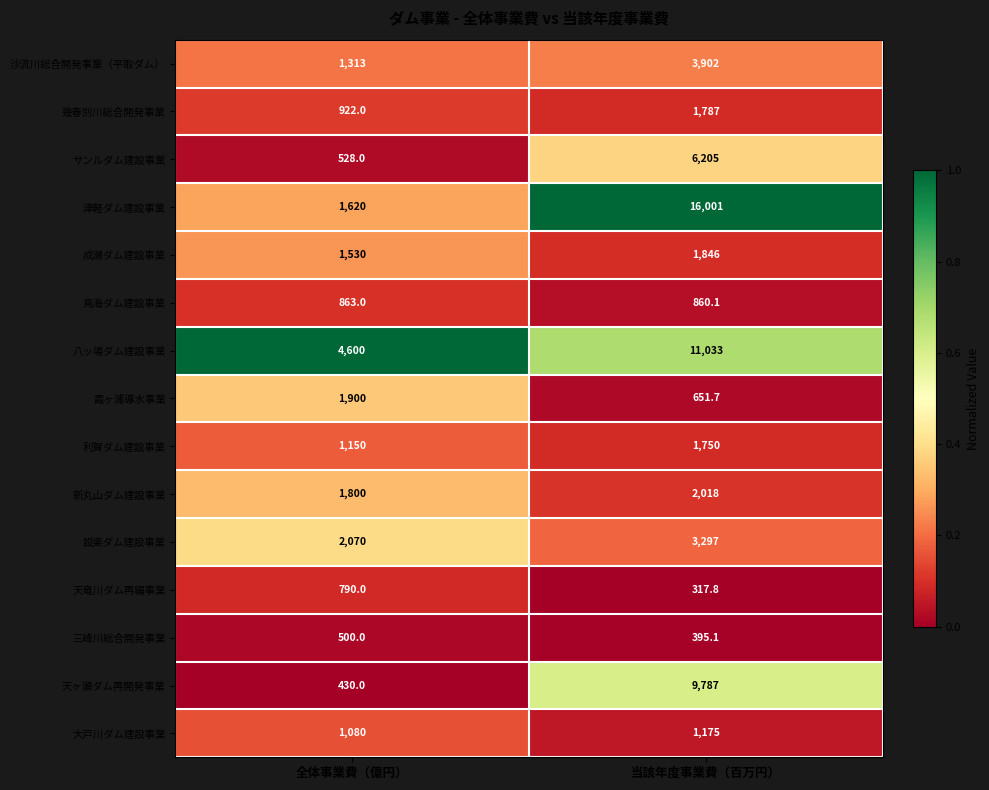

Reading left to right, list all the values displayed in this chart.

沙流川総合開発事業（平取ダム）: 全体事業費（億円）=1313.0	当該年度事業費（百万円）=3902.0
幾春別川総合開発事業: 全体事業費（億円）=922.0	当該年度事業費（百万円）=1787.0
サンルダム建設事業: 全体事業費（億円）=528.0	当該年度事業費（百万円）=6205.0
津軽ダム建設事業: 全体事業費（億円）=1620.0	当該年度事業費（百万円）=16001.0
成瀬ダム建設事業: 全体事業費（億円）=1530.0	当該年度事業費（百万円）=1846.0
鳥海ダム建設事業: 全体事業費（億円）=863.0	当該年度事業費（百万円）=860.1
八ッ場ダム建設事業: 全体事業費（億円）=4600.0	当該年度事業費（百万円）=11033.0
霞ヶ浦導水事業: 全体事業費（億円）=1900.0	当該年度事業費（百万円）=651.7
利賀ダム建設事業: 全体事業費（億円）=1150.0	当該年度事業費（百万円）=1750.0
新丸山ダム建設事業: 全体事業費（億円）=1800.0	当該年度事業費（百万円）=2018.0
設楽ダム建設事業: 全体事業費（億円）=2070.0	当該年度事業費（百万円）=3297.0
天竜川ダム再編事業: 全体事業費（億円）=790.0	当該年度事業費（百万円）=317.8
三峰川総合開発事業: 全体事業費（億円）=500.0	当該年度事業費（百万円）=395.1
天ヶ瀬ダム再開発事業: 全体事業費（億円）=430.0	当該年度事業費（百万円）=9787.0
大戸川ダム建設事業: 全体事業費（億円）=1080.0	当該年度事業費（百万円）=1175.0